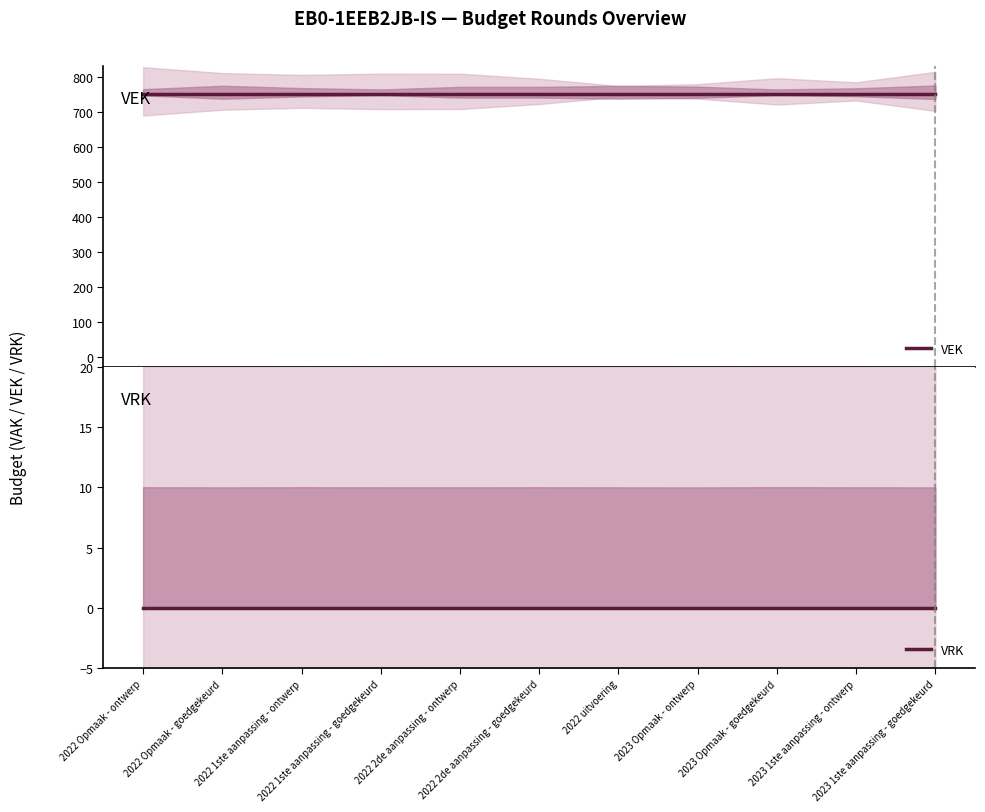

What is the label of the 6th point from the right?

2022 2de aanpassing - goedgekeurd